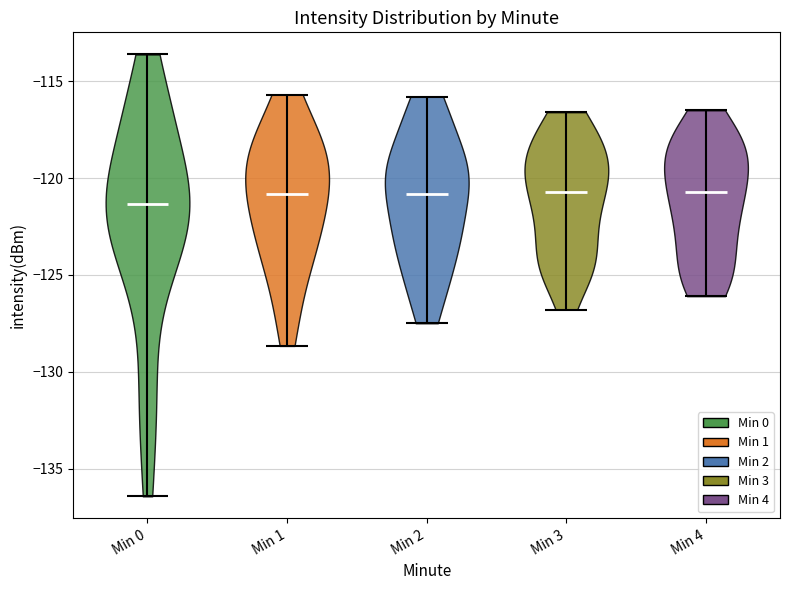

What is the lowest point the violin for Min 4 reaches on the y-axis? The values are not printed on the chart, so give them approximately, as read against the axis.

-126.0